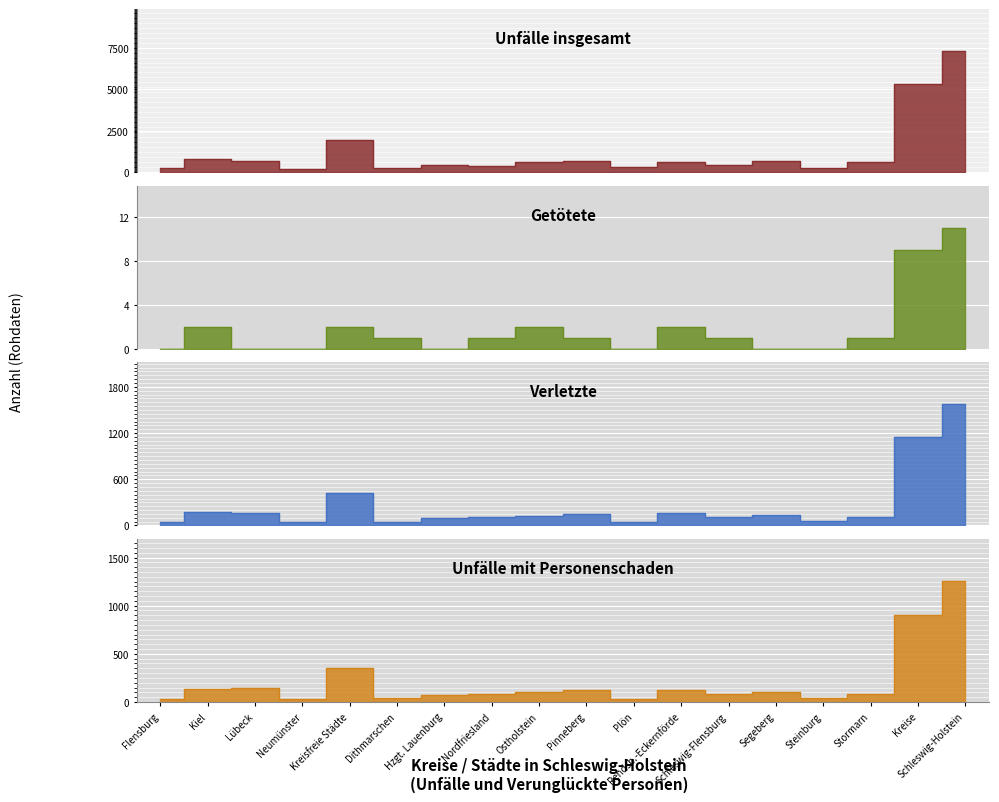

Rank the series at Nordfriesland from lowest to highest value.

Getötete, Unfälle mit Personenschaden, Verletzte, Unfälle insgesamt